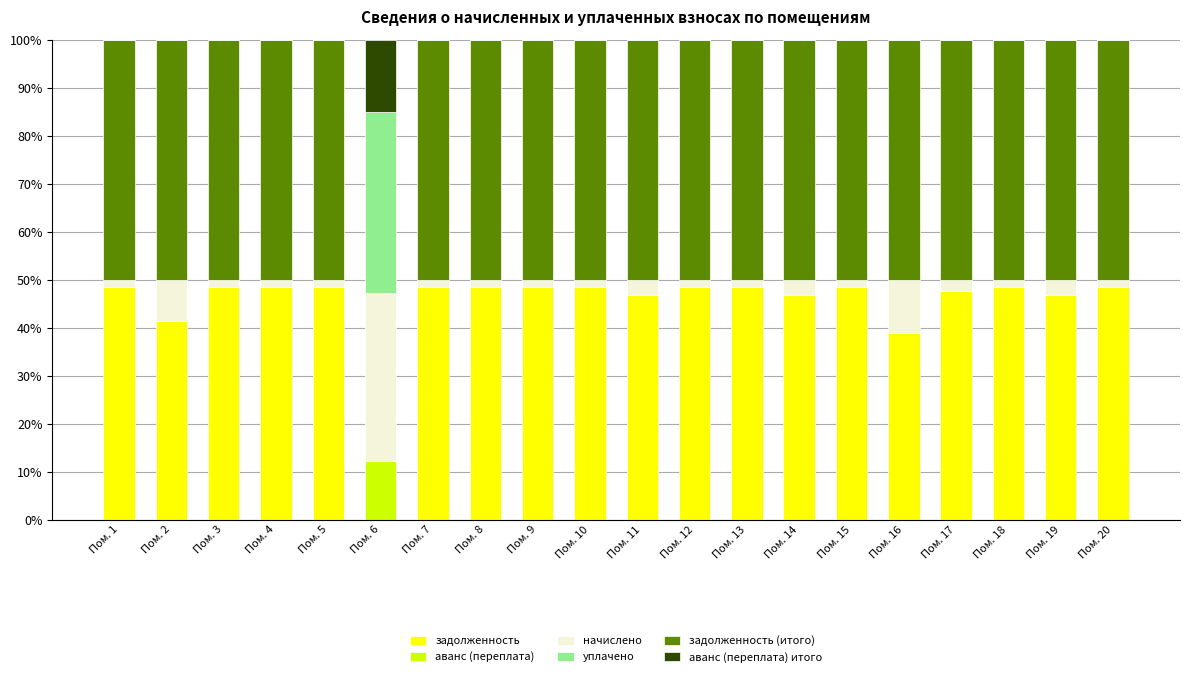

The value of начислено at Пом. 18 is 1.6. True or false?

True